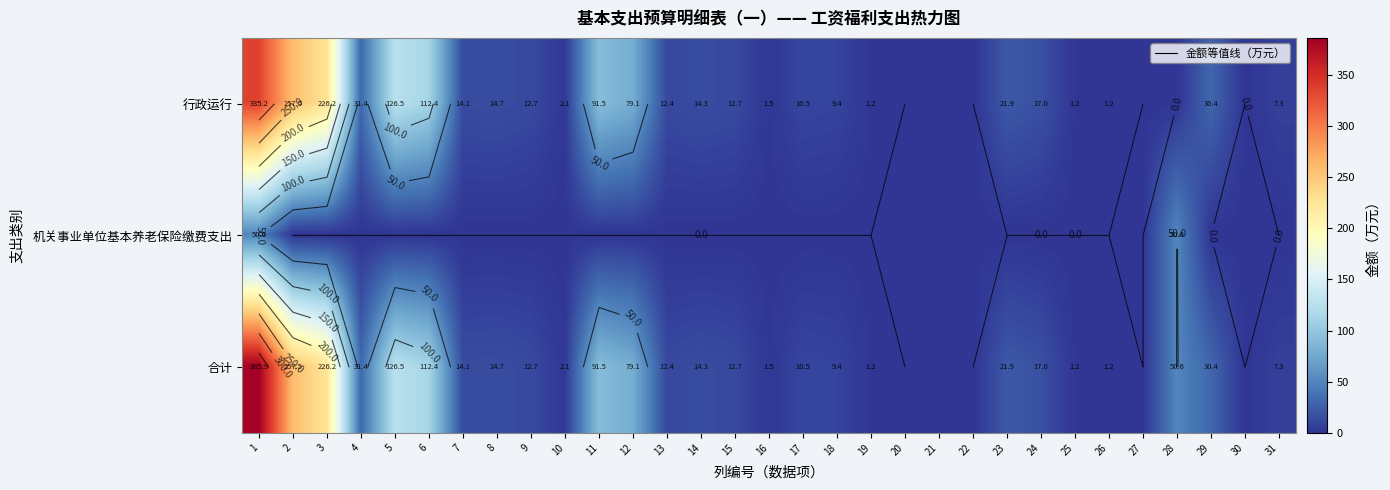

What is the average value of the 合计 series?

49.9